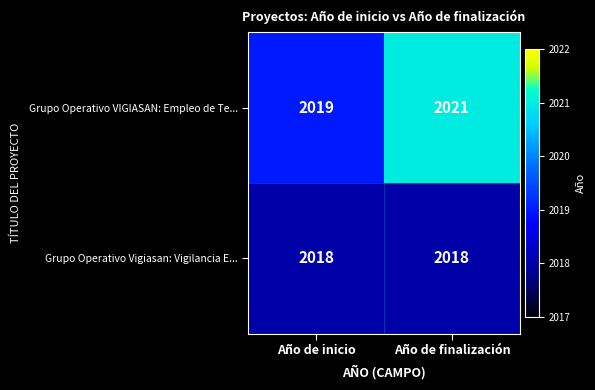

Which series has the largest range (max minus min)?

Grupo Operativo VIGIASAN: Empleo de Te...